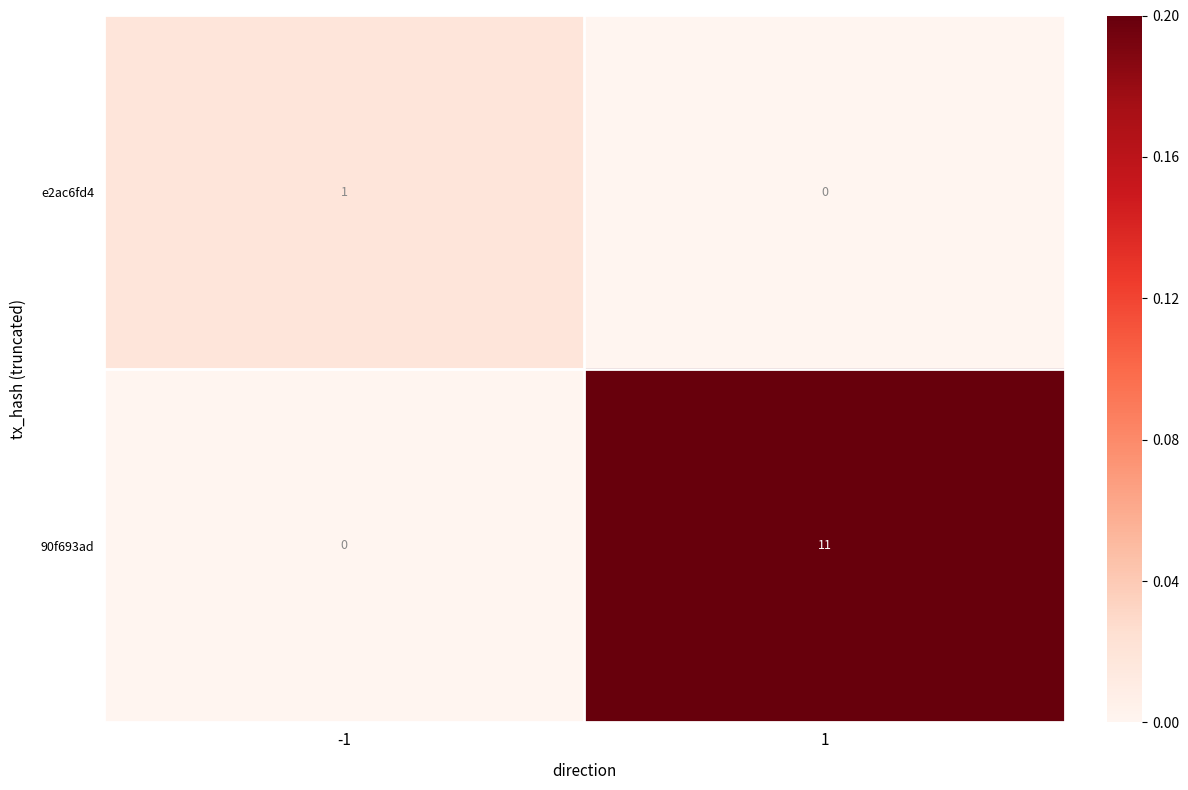

What is the highest value of the 90f693ad series?

11